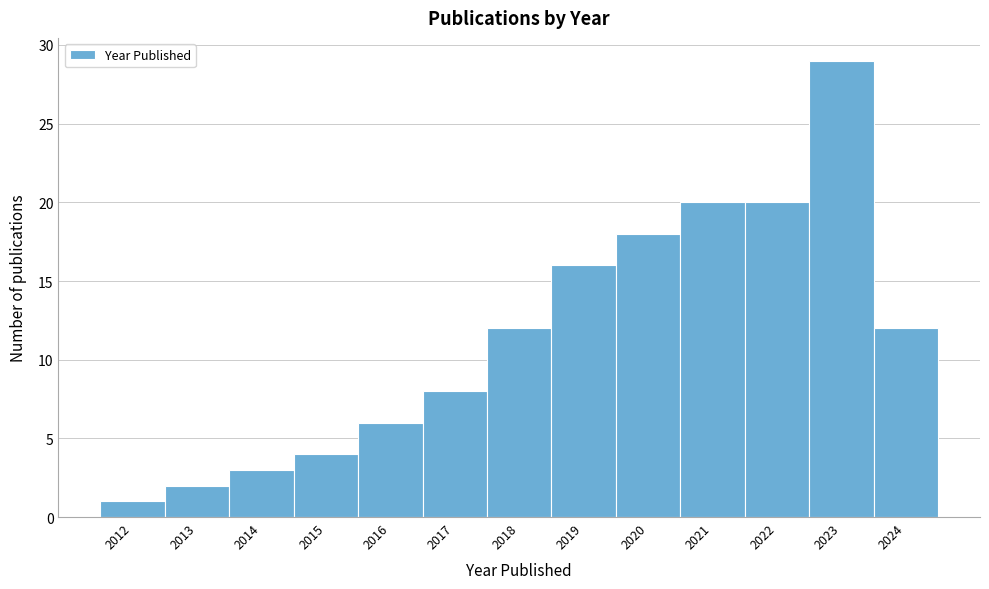

Reading left to right, list all the values displayed in this chart.

1	2	3	4	6	8	12	16	18	20	20	29	12